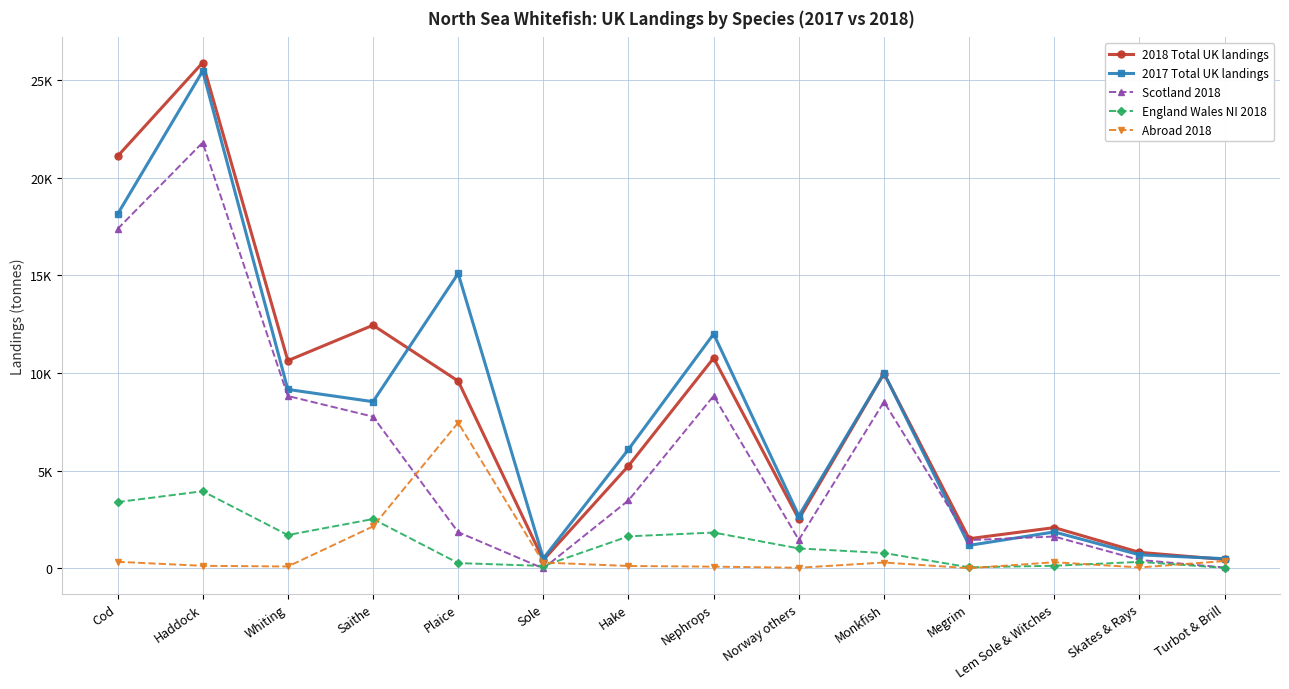

Is this an area chart (filled region under the line)?

No